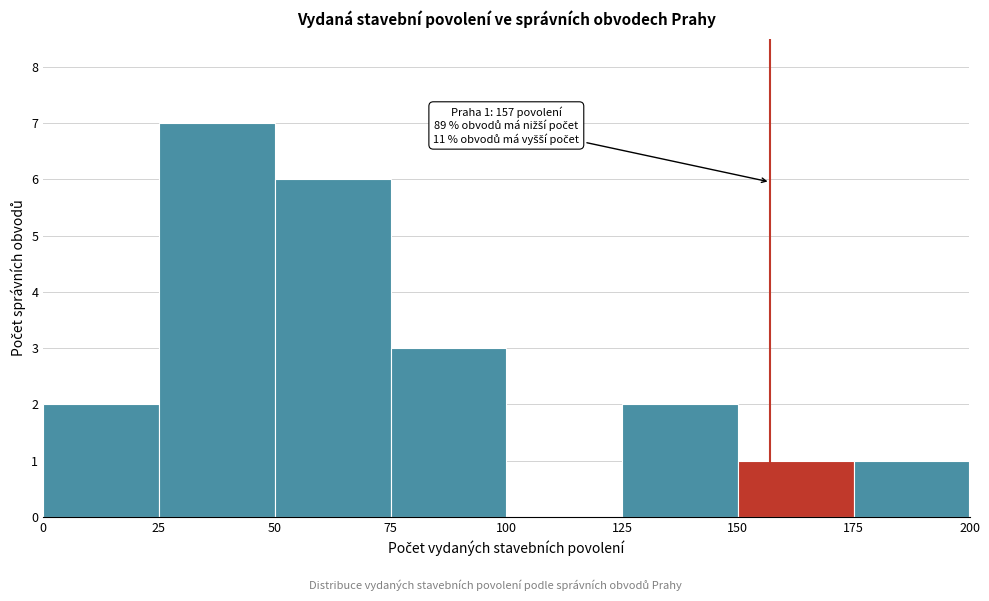

Which range on the x-axis has the tallest bar?

25 to 50